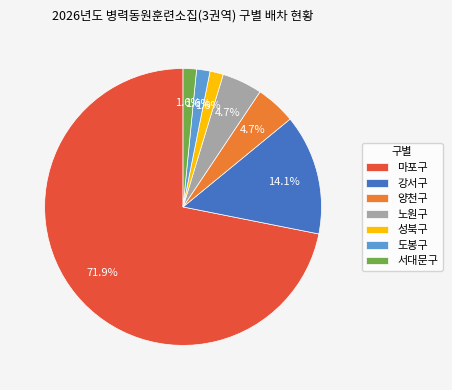

Between 양천구 and 성북구, which is larger?

양천구